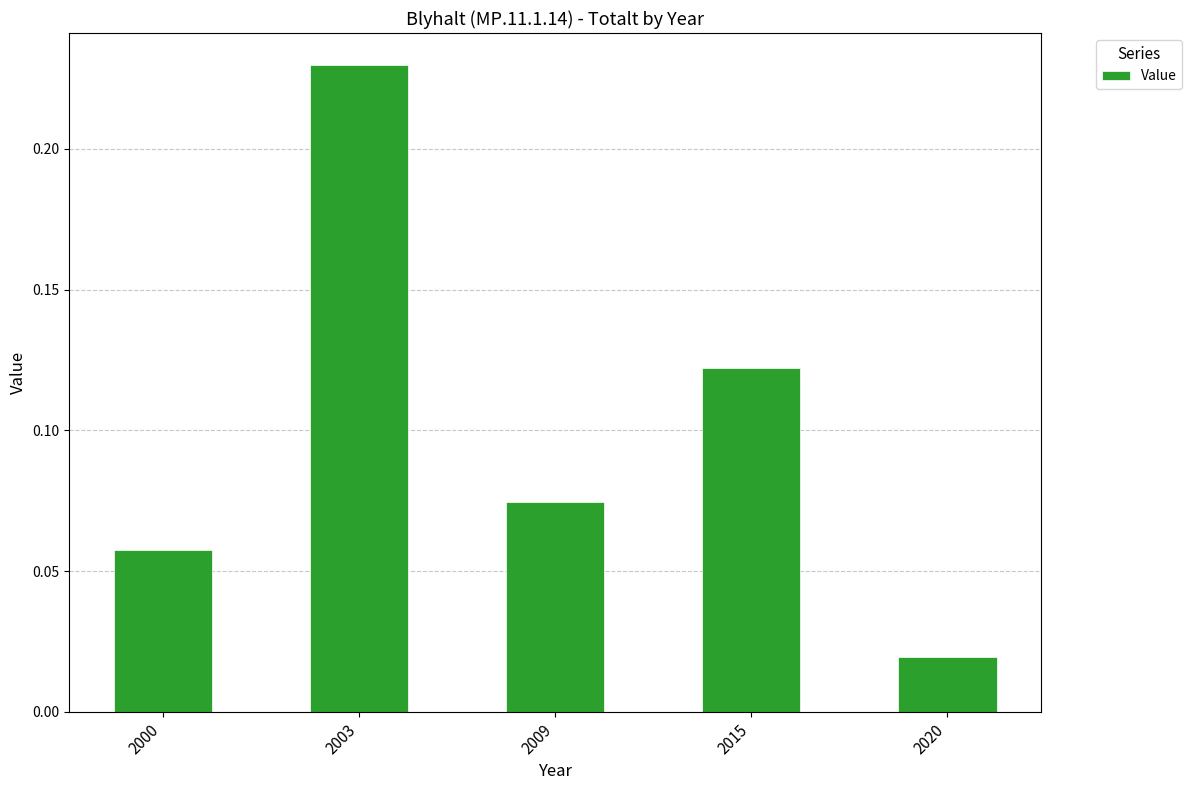

Between 2020 and 2000, which is larger?

2000